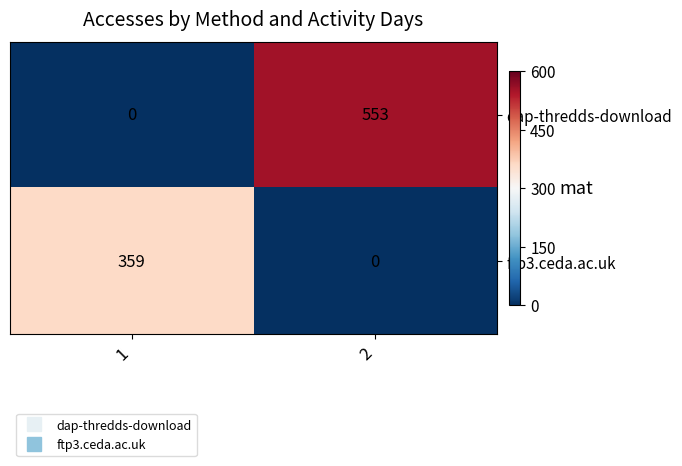

Which series has the largest total across all categories?

dap-thredds-download